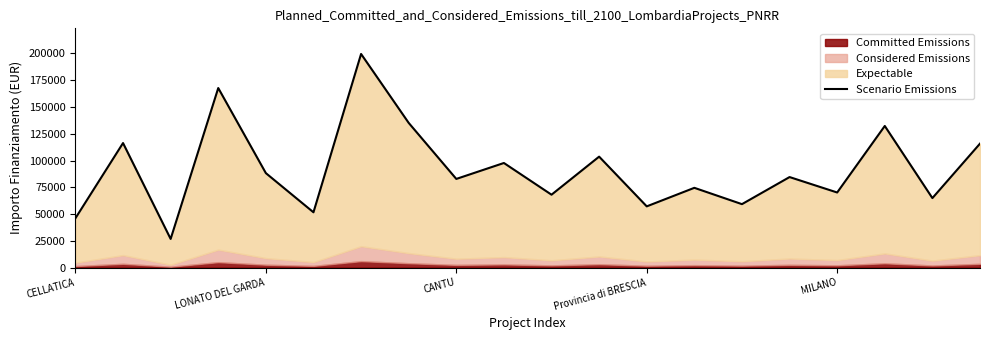

Reading left to right, what are all the values shown in this chart?

46044.5	116324.6	26730.0	167724.8	88213.8	51620.1	199567.7	135157.2	82798.6	97694.9	68057.8	103619.9	57160.7	74486.0	59229.0	84538.8	70120.9	132279.7	64886.6	115789.8